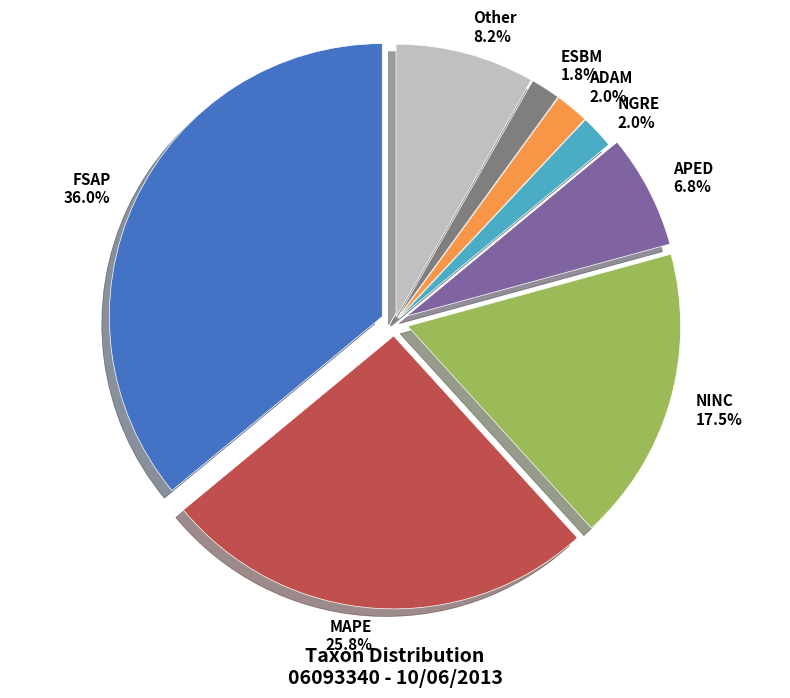

To the nearest percent, what is the combined percentage of NGRE and MAPE?

28%